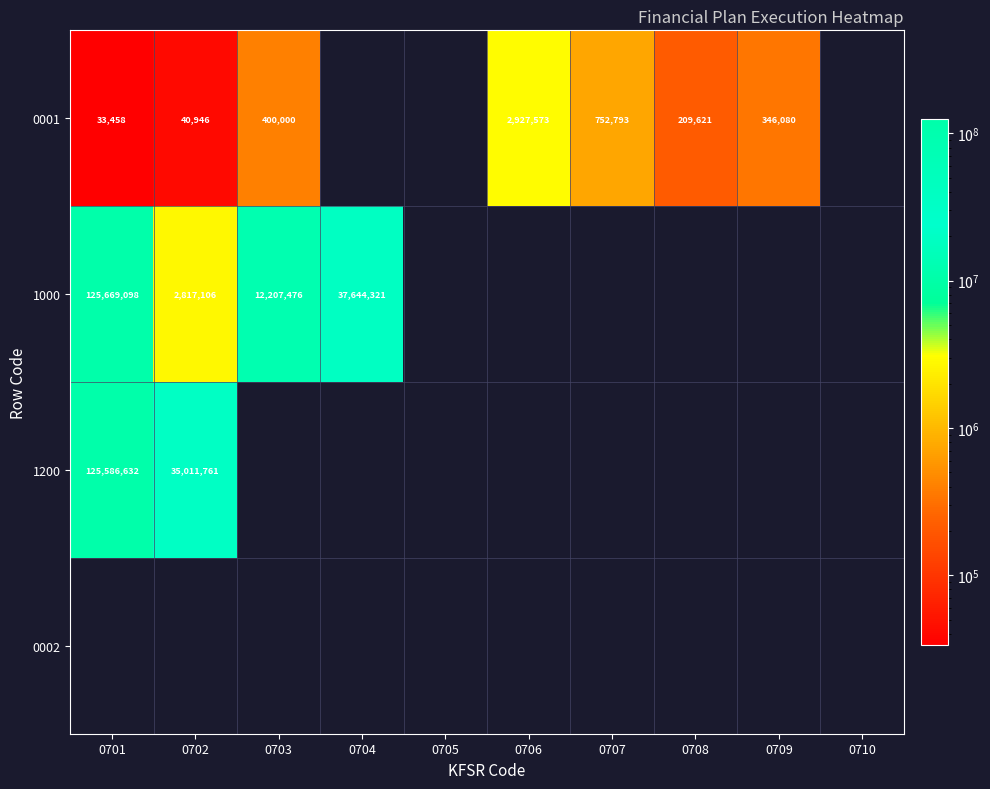

At how many categories does at least one series exceed 61860181?

1